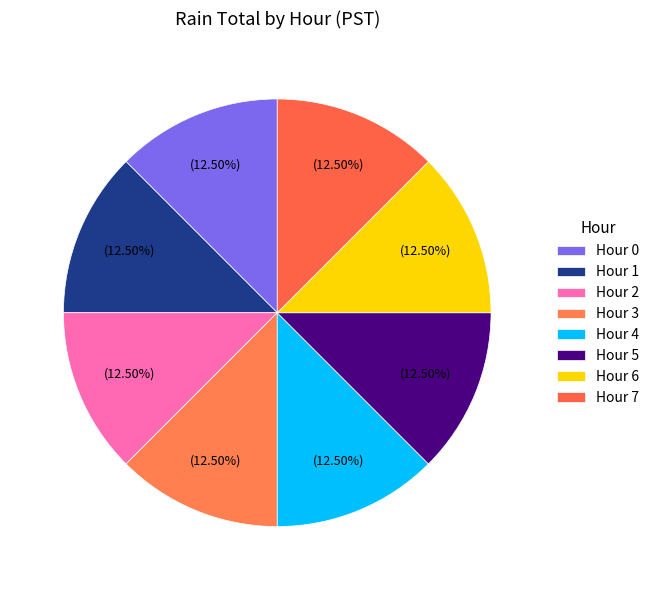

Count the number of slices in the pie.

8